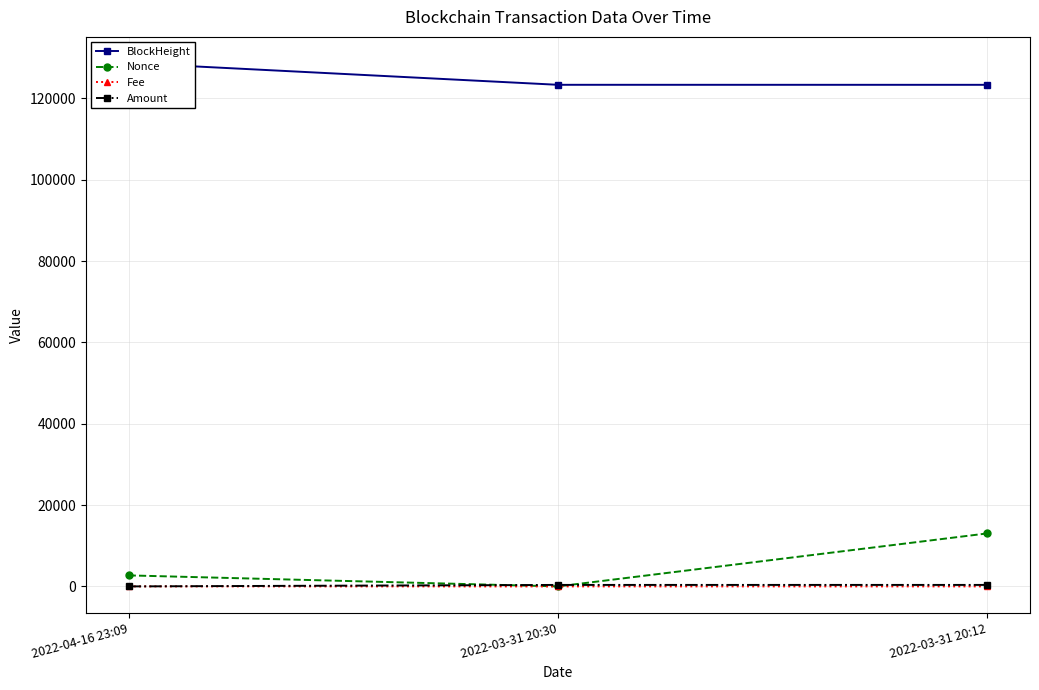

What is the total value across all series at 2022-03-31 20:12?

136758.4